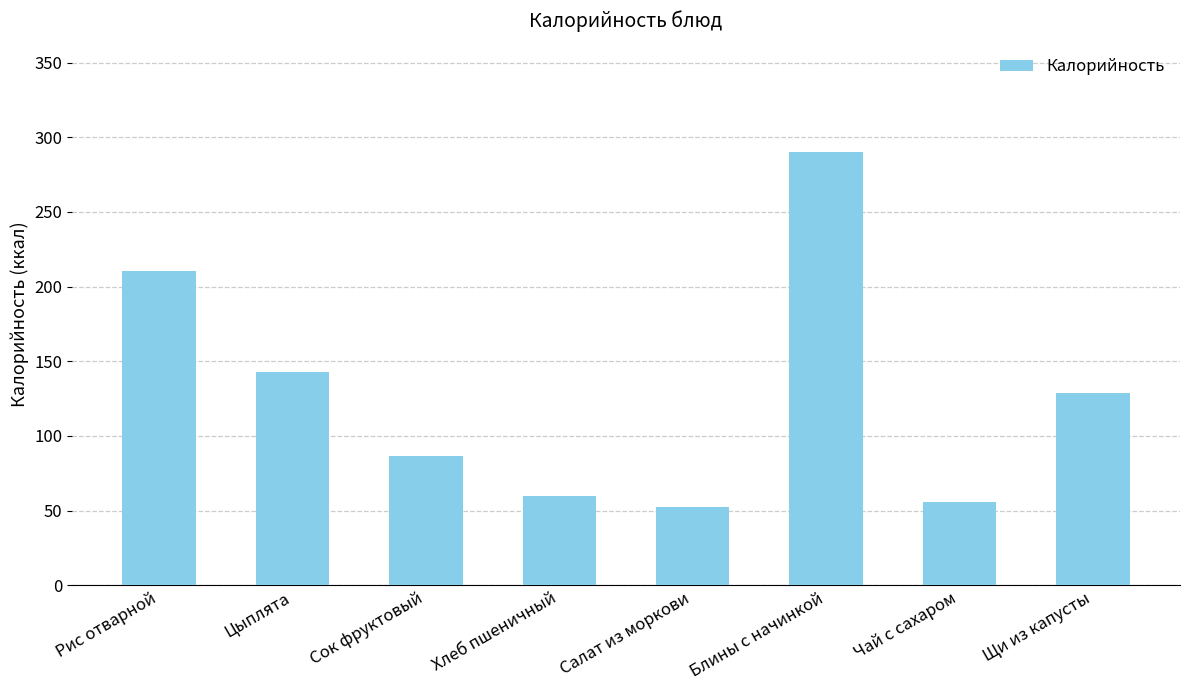

List the labels in order of value, largest first.

Блины с начинкой, Рис отварной, Цыплята, Щи из капусты, Сок фруктовый, Хлеб пшеничный, Чай с сахаром, Салат из моркови